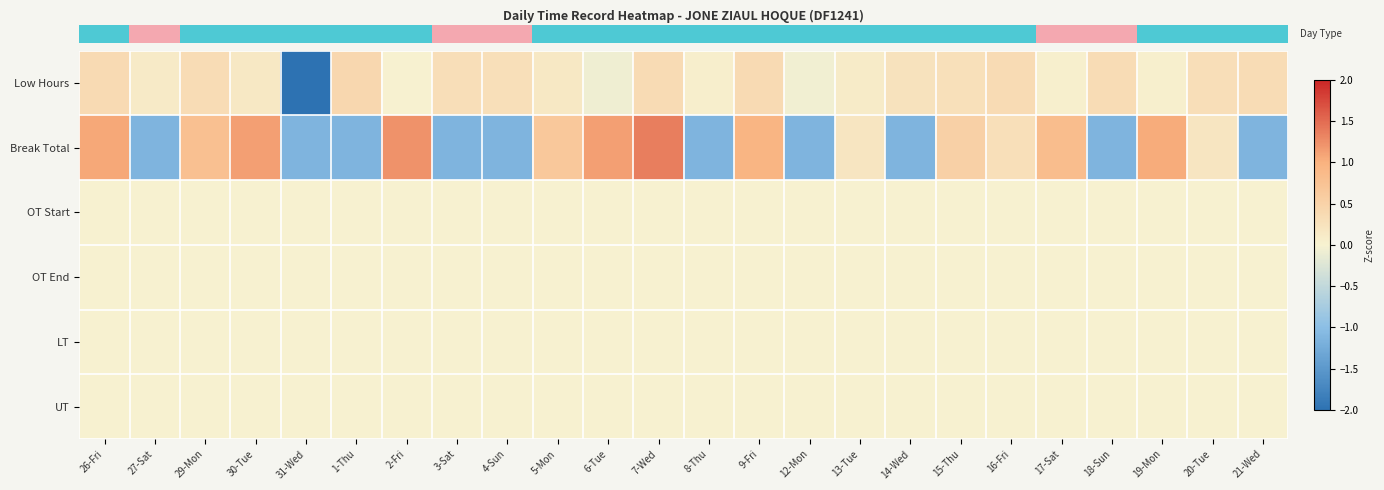

What is the difference between the highest and lowest values at 6-Tue?

1.2